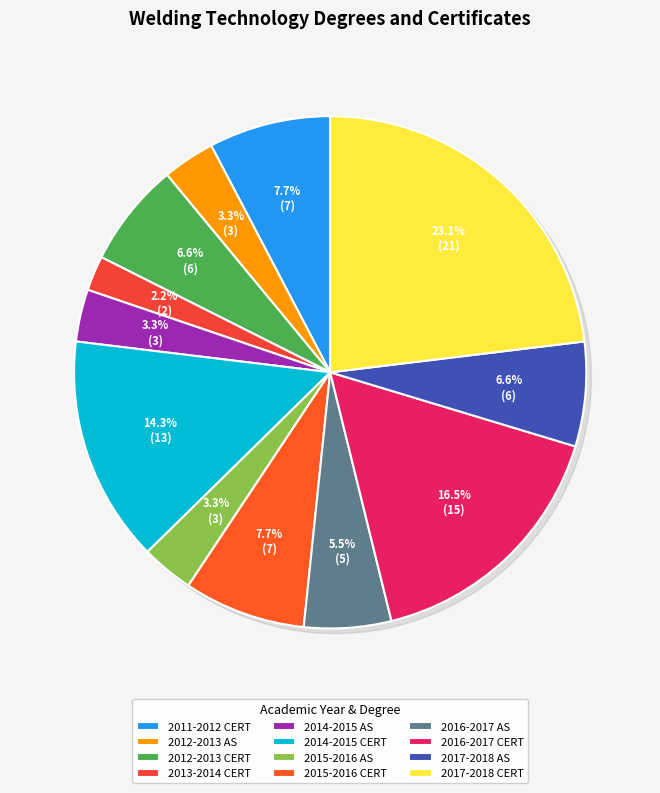

Rank the categories by value from highest to lowest.

2017-2018 CERT, 2016-2017 CERT, 2014-2015 CERT, 2011-2012 CERT, 2015-2016 CERT, 2012-2013 CERT, 2017-2018 AS, 2016-2017 AS, 2012-2013 AS, 2014-2015 AS, 2015-2016 AS, 2013-2014 CERT